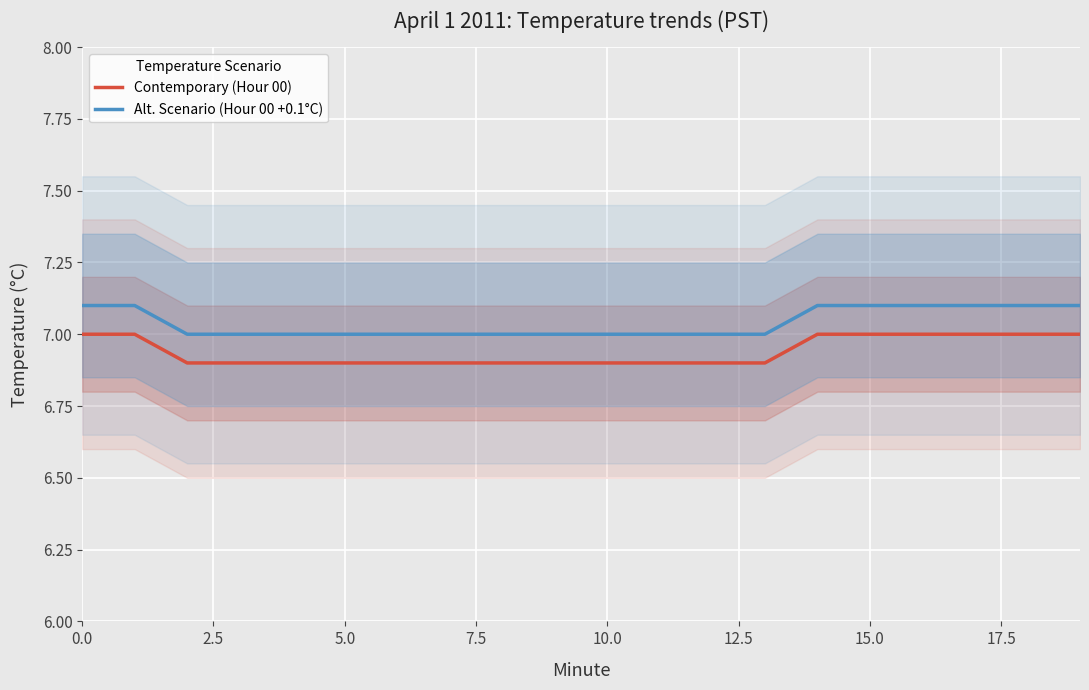

True or false: Alt. Scenario (Hour 00 +0.1°C) has a value of 11.2 at 0.0.

False